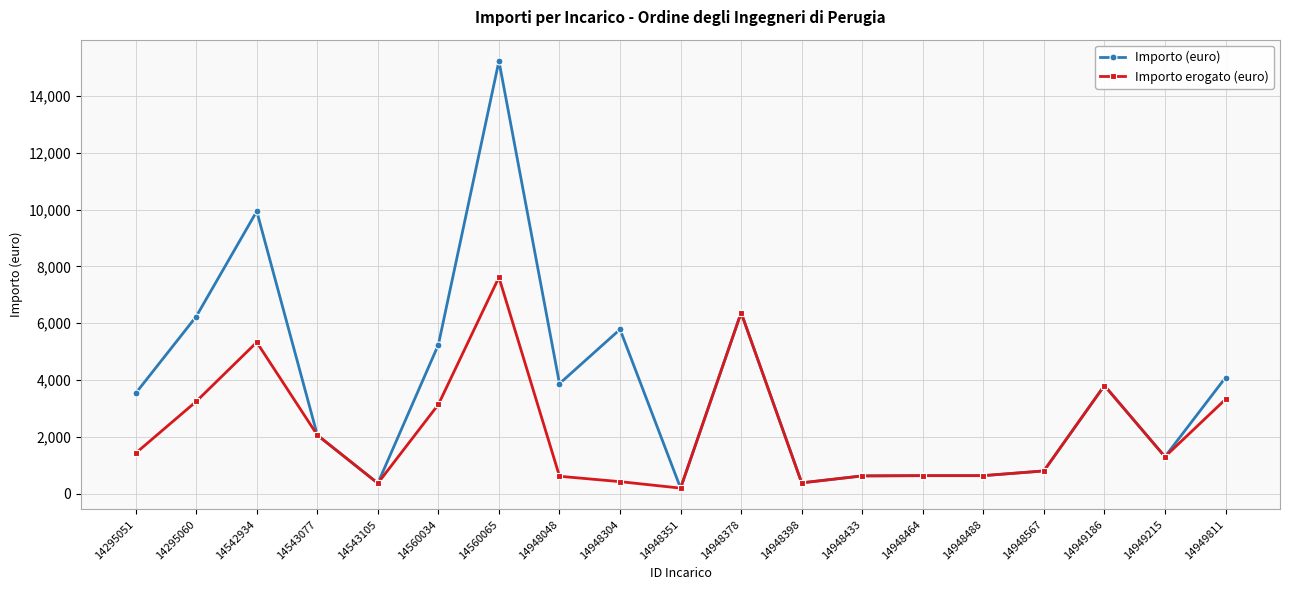

What is the average value of the Importo erogato (euro) series?

2225.1